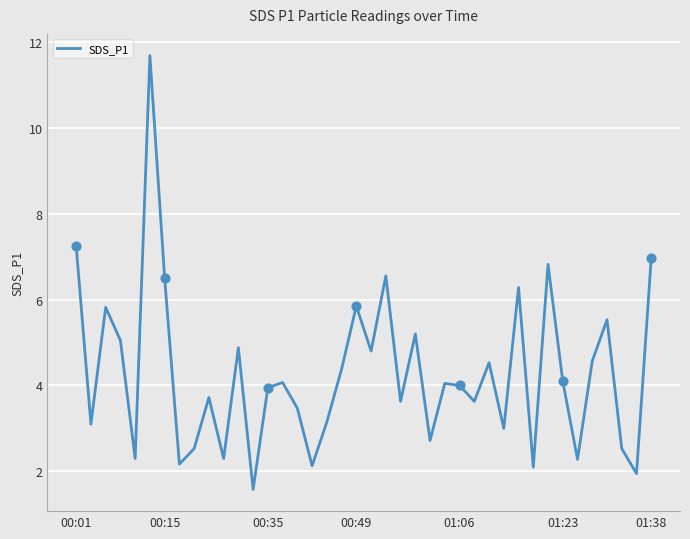

What is the smallest value displayed?

1.6